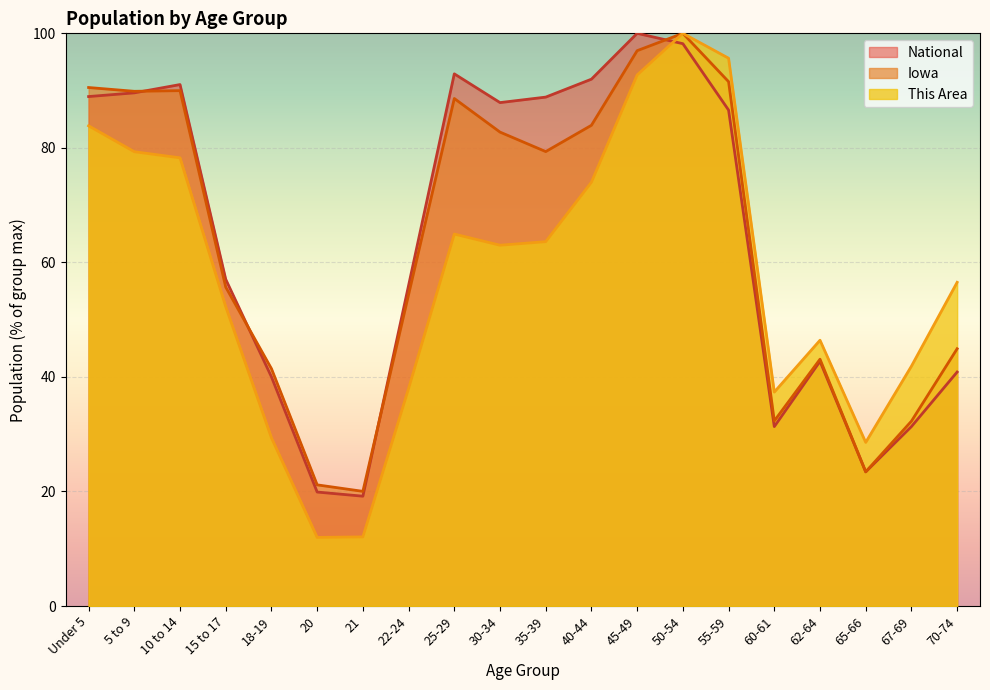

What are all the series names shown in the legend?

National, Iowa, This Area